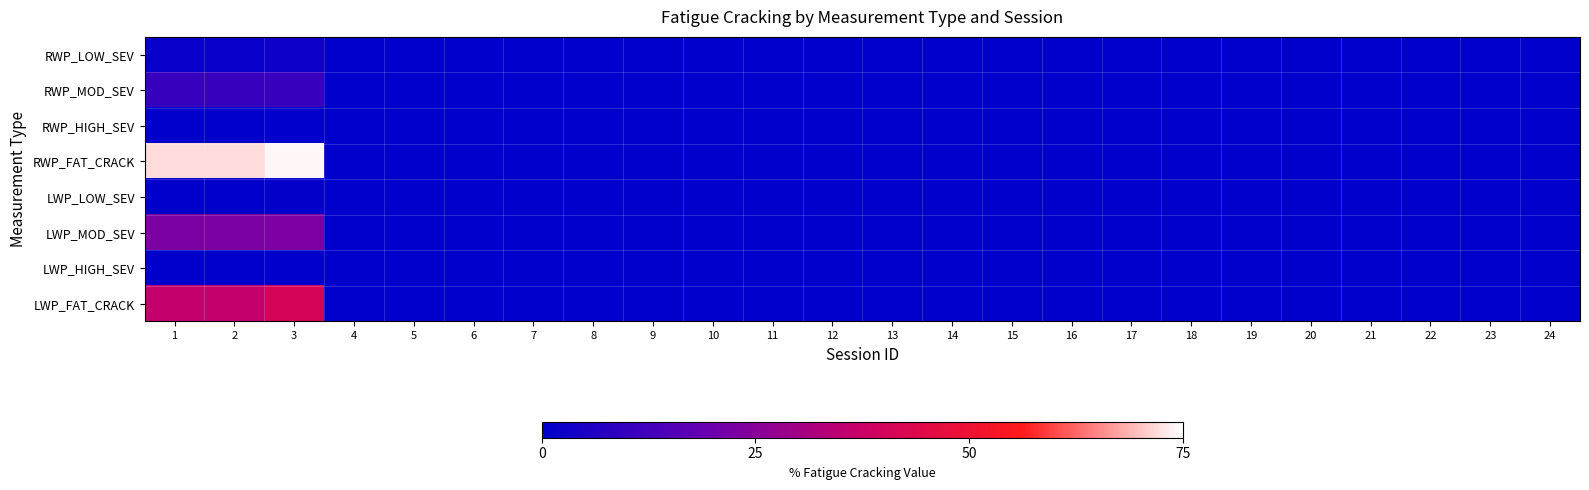

Reading left to right, list all the values displayed in this chart.

RWP_LOW_SEV: 1=1.3	2=1.4	3=2.8	4=0.0	5=0.0	6=0.0	7=0.0	8=0.0	9=0.0	10=0.0	11=0.0	12=0.0	13=0.0	14=0.0	15=0.0	16=0.0	17=0.0	18=0.0	19=0.0	20=0.0	21=0.0	22=0.0	23=0.0	24=0.0
RWP_MOD_SEV: 1=10.1	2=10.1	3=10.3	4=0.0	5=0.0	6=0.0	7=0.0	8=0.0	9=0.0	10=0.0	11=0.0	12=0.0	13=0.0	14=0.0	15=0.0	16=0.0	17=0.0	18=0.0	19=0.0	20=0.0	21=0.0	22=0.0	23=0.0	24=0.0
RWP_HIGH_SEV: 1=0.0	2=0.0	3=0.0	4=0.0	5=0.0	6=0.0	7=0.0	8=0.0	9=0.0	10=0.0	11=0.0	12=0.0	13=0.0	14=0.0	15=0.0	16=0.0	17=0.0	18=0.0	19=0.0	20=0.0	21=0.0	22=0.0	23=0.0	24=0.0
RWP_FAT_CRACK: 1=71.8	2=71.8	3=74.3	4=0.0	5=0.0	6=0.0	7=0.0	8=0.0	9=0.0	10=0.0	11=0.0	12=0.0	13=0.0	14=0.0	15=0.0	16=0.0	17=0.0	18=0.0	19=0.0	20=0.0	21=0.0	22=0.0	23=0.0	24=0.0
LWP_LOW_SEV: 1=0.2	2=0.2	3=0.8	4=0.0	5=0.0	6=0.0	7=0.0	8=0.0	9=0.0	10=0.0	11=0.0	12=0.0	13=0.0	14=0.0	15=0.0	16=0.0	17=0.0	18=0.0	19=0.0	20=0.0	21=0.0	22=0.0	23=0.0	24=0.0
LWP_MOD_SEV: 1=22.8	2=22.8	3=23.0	4=0.0	5=0.0	6=0.0	7=0.0	8=0.0	9=0.0	10=0.0	11=0.0	12=0.0	13=0.0	14=0.0	15=0.0	16=0.0	17=0.0	18=0.0	19=0.0	20=0.0	21=0.0	22=0.0	23=0.0	24=0.0
LWP_HIGH_SEV: 1=0.0	2=0.0	3=0.0	4=0.0	5=0.0	6=0.0	7=0.0	8=0.0	9=0.0	10=0.0	11=0.0	12=0.0	13=0.0	14=0.0	15=0.0	16=0.0	17=0.0	18=0.0	19=0.0	20=0.0	21=0.0	22=0.0	23=0.0	24=0.0
LWP_FAT_CRACK: 1=35.9	2=35.9	3=40.9	4=0.0	5=0.0	6=0.0	7=0.0	8=0.0	9=0.0	10=0.0	11=0.0	12=0.0	13=0.0	14=0.0	15=0.0	16=0.0	17=0.0	18=0.0	19=0.0	20=0.0	21=0.0	22=0.0	23=0.0	24=0.0